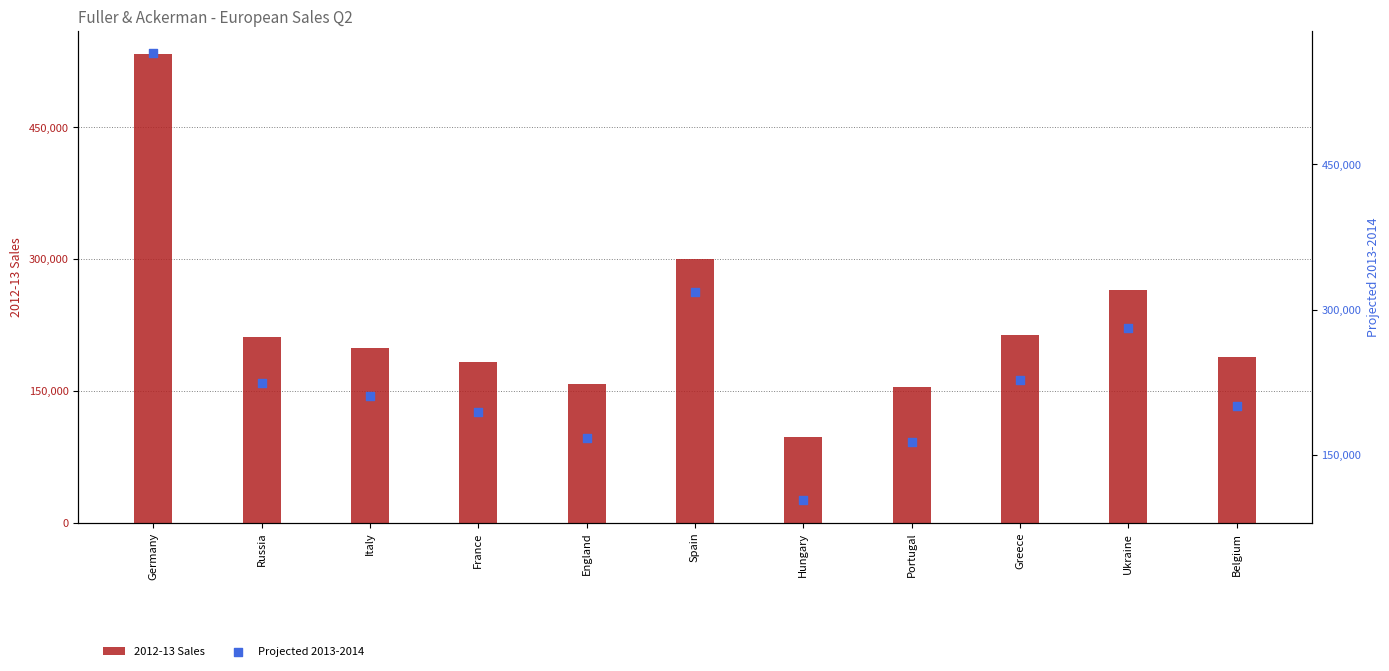

Which series has the widest spread of Y values?

Projected 2013-2014